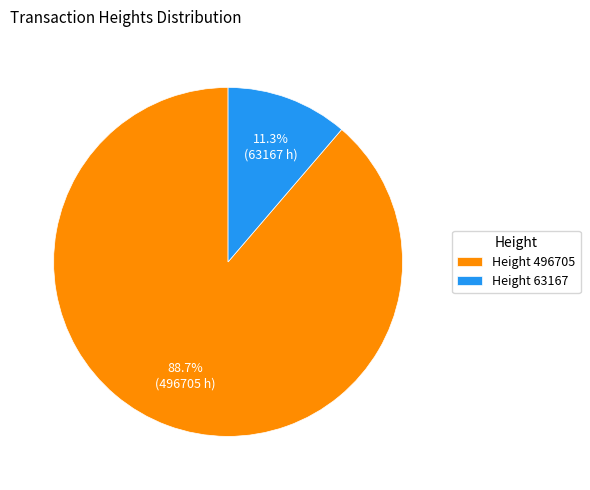

To the nearest percent, what is the average slice percentage?

50%